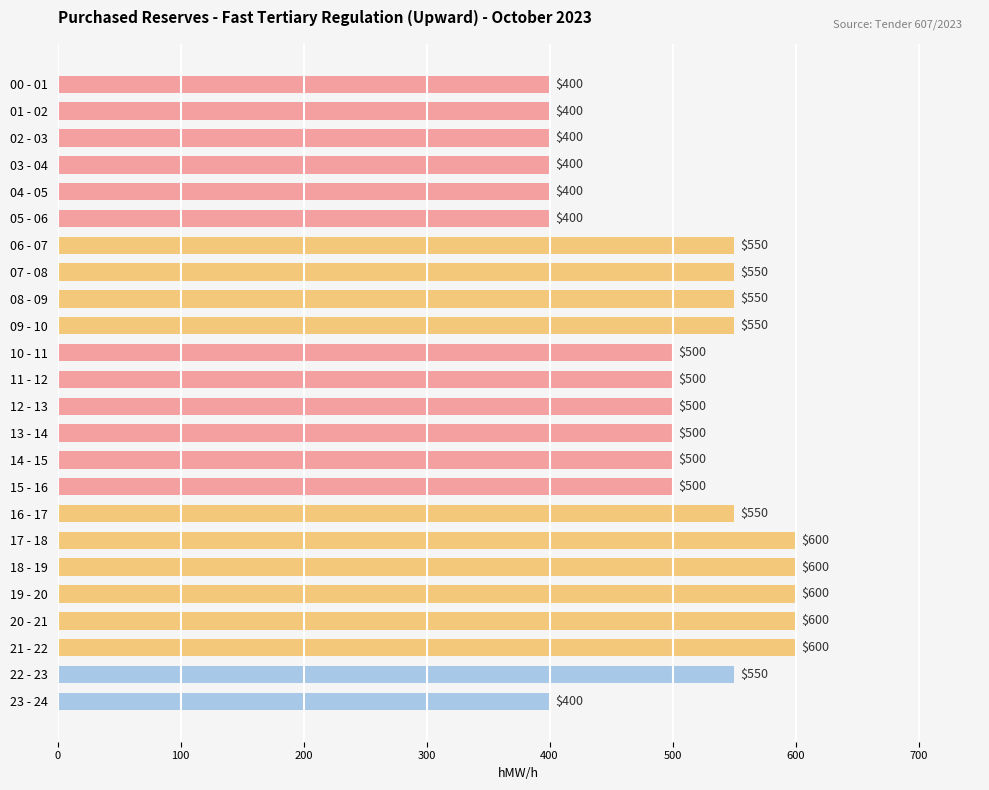

True or false: the data shows 600 at 19 - 20.

True